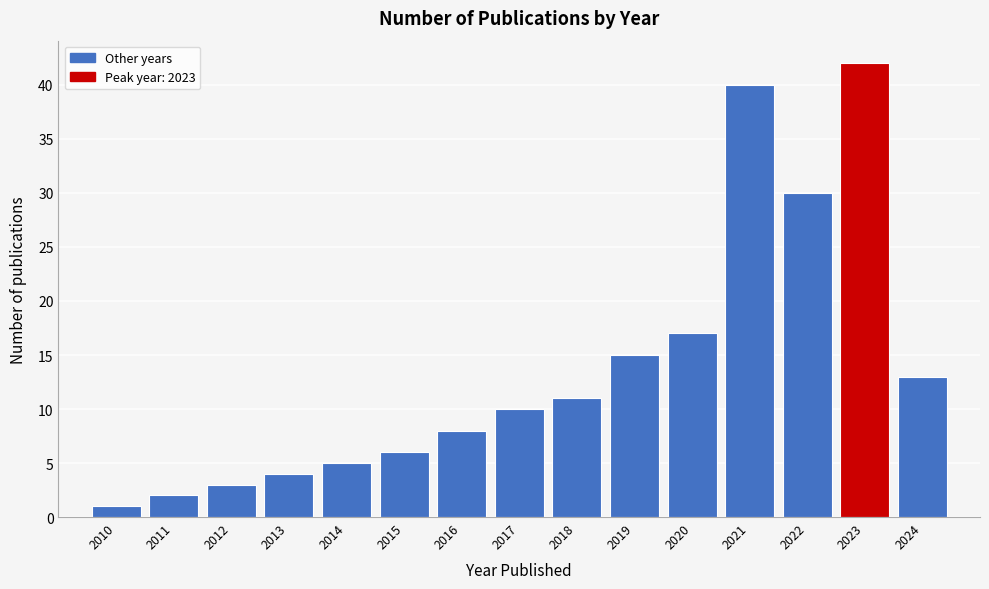

Reading left to right, extract all data points from this chart.

2010=1	2011=2	2012=3	2013=4	2014=5	2015=6	2016=8	2017=10	2018=11	2019=15	2020=17	2021=40	2022=30	2023=42	2024=13